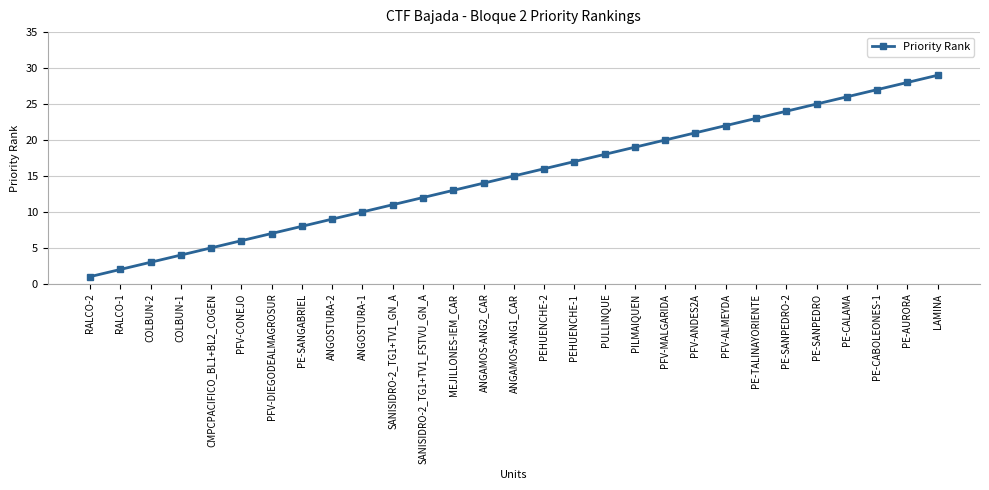

At which category does the chart reach its peak across all series?

LAMINA